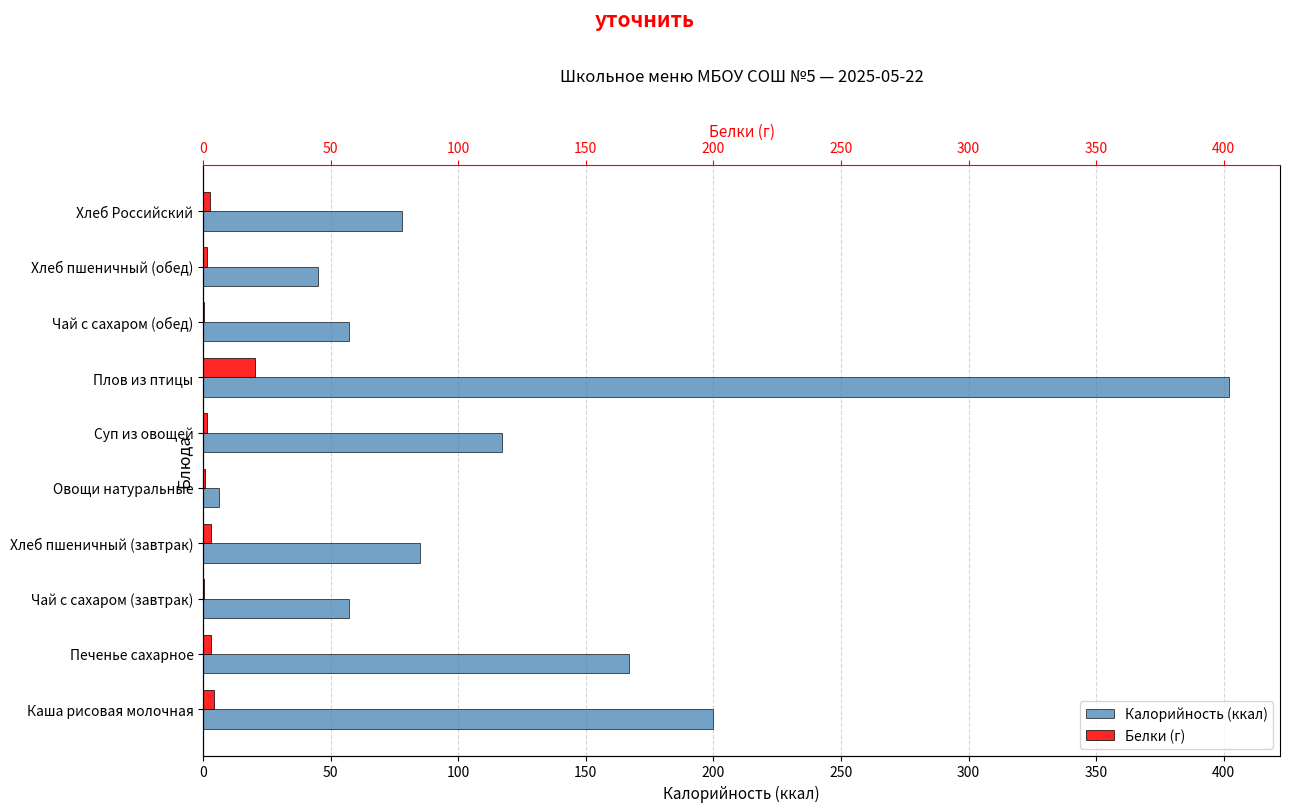

Which series has the widest spread of values?

Калорийность (ккал)